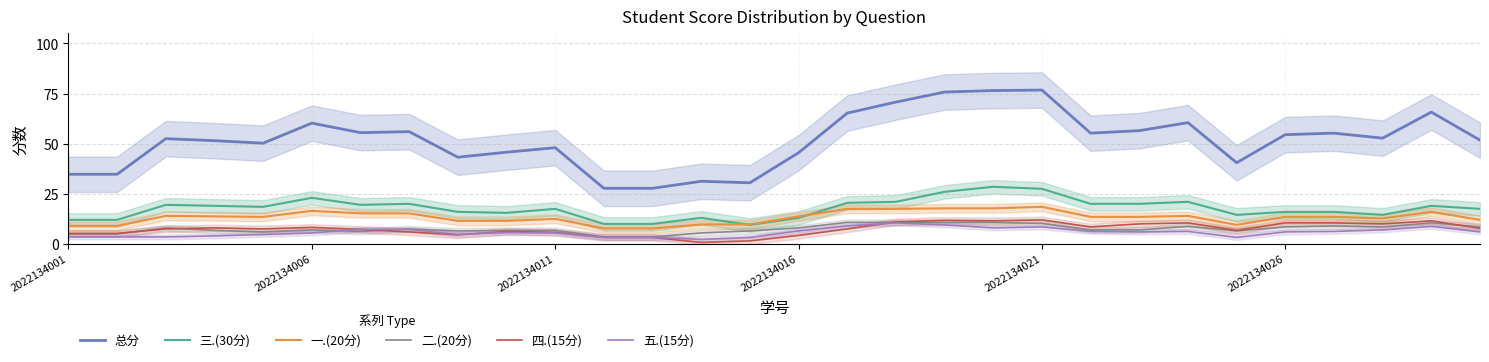

How many interior local valleys does the 总分 series have?

7